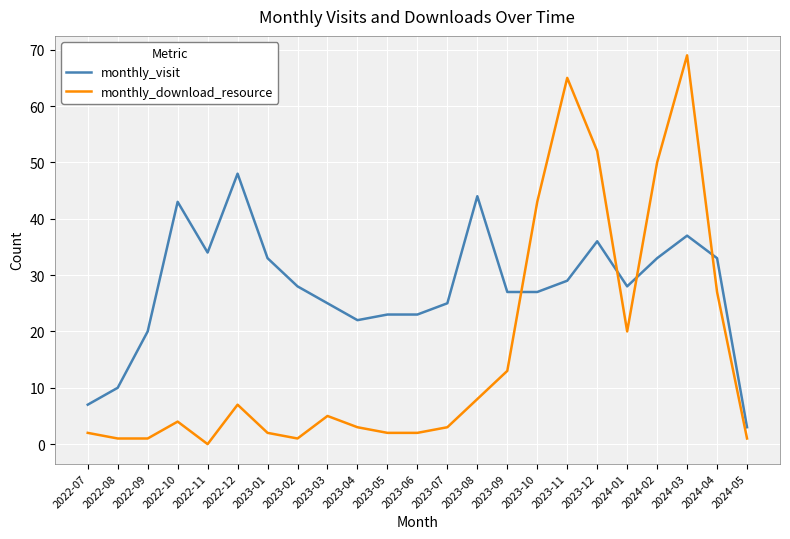

Reading left to right, what are all the values shown in this chart?

monthly_visit: 2022-07=7	2022-08=10	2022-09=20	2022-10=43	2022-11=34	2022-12=48	2023-01=33	2023-02=28	2023-03=25	2023-04=22	2023-05=23	2023-06=23	2023-07=25	2023-08=44	2023-09=27	2023-10=27	2023-11=29	2023-12=36	2024-01=28	2024-02=33	2024-03=37	2024-04=33	2024-05=3
monthly_download_resource: 2022-07=2	2022-08=1	2022-09=1	2022-10=4	2022-11=0	2022-12=7	2023-01=2	2023-02=1	2023-03=5	2023-04=3	2023-05=2	2023-06=2	2023-07=3	2023-08=8	2023-09=13	2023-10=43	2023-11=65	2023-12=52	2024-01=20	2024-02=50	2024-03=69	2024-04=27	2024-05=1